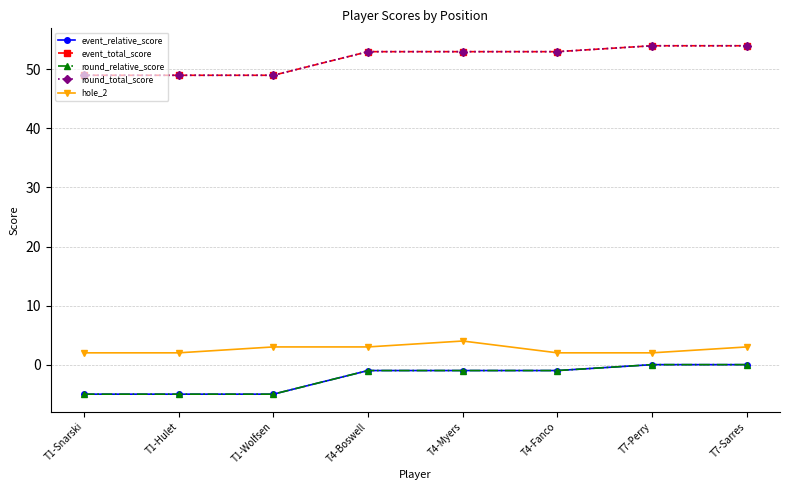

Between T7-Sarres and T4-Myers, which is larger?

T7-Sarres